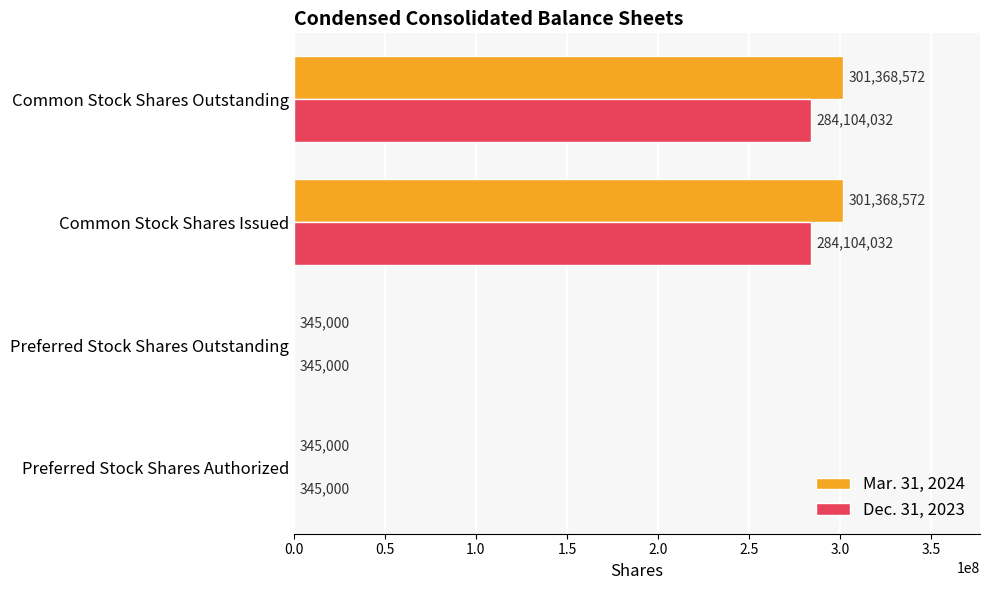

Count the Dec. 31, 2023 values in the range 345000 to 284104032.

4